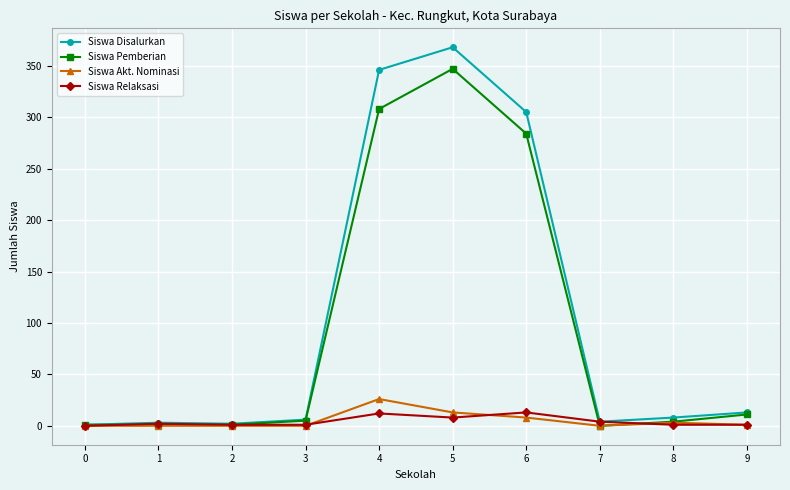

What is the highest value of the Siswa Relaksasi series?

13